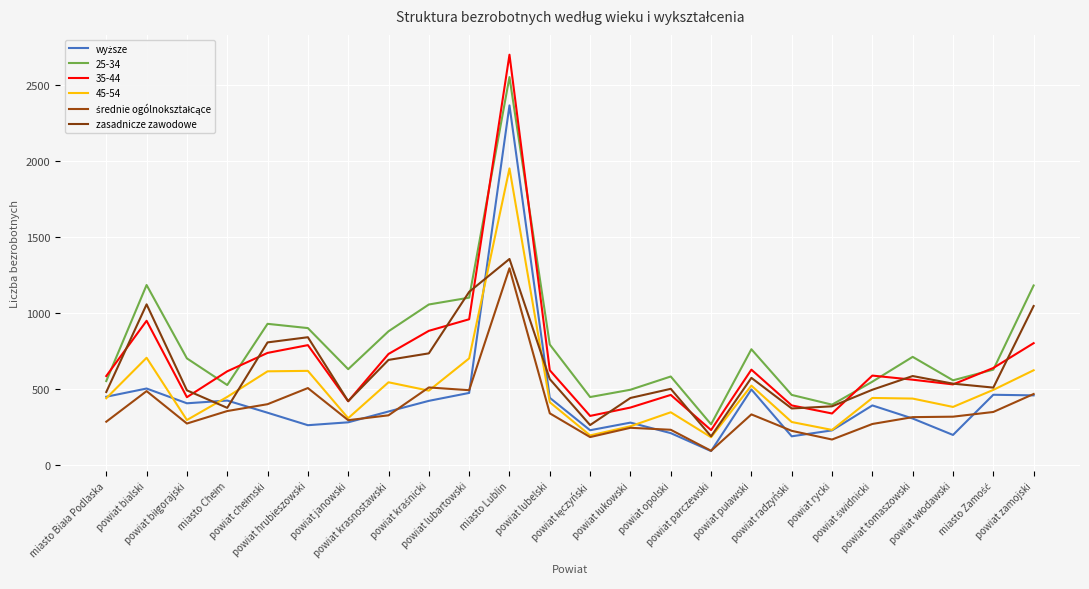

Is it true that wyższe equals 346 at powiat chełmski?

True